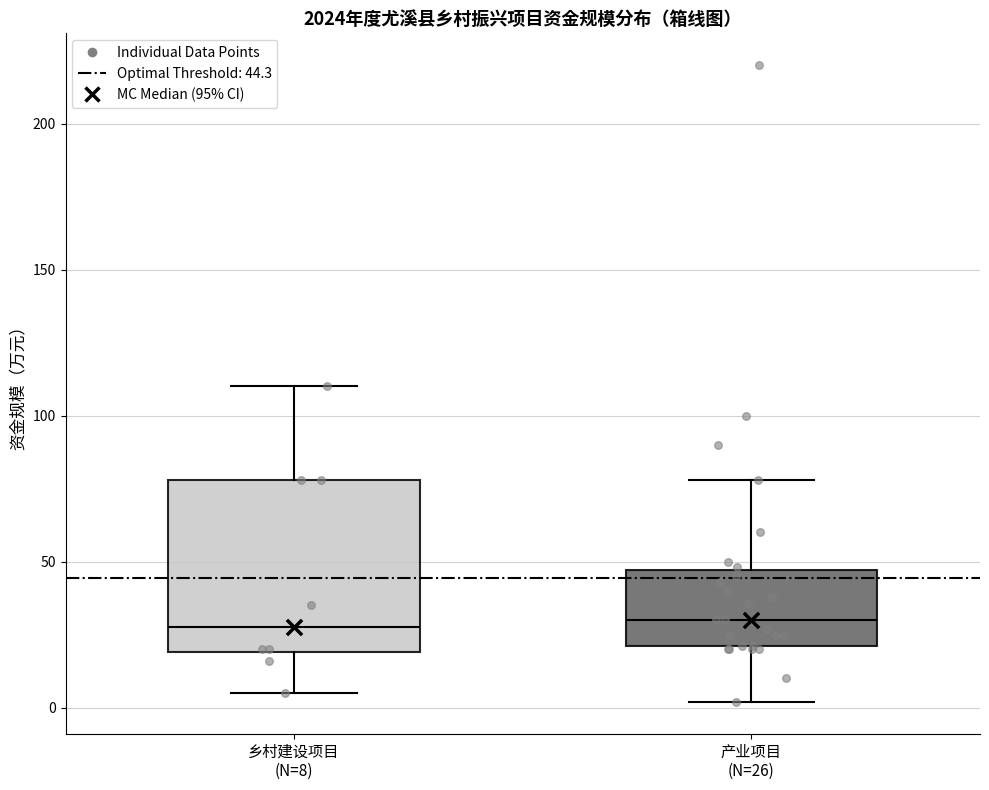

Reading left to right, transcribe this box plot: for each box, give where its median line is, the range the box spans, and where its two whiskers end, as read against the y-axis. The values are not printed on the chart, so give them approximately, as read against the axis.

乡村建设项目 (N=8): median 30, box 20 to 80, whiskers 5 to 110
产业项目 (N=26): median 30, box 20 to 45, whiskers 0 to 80